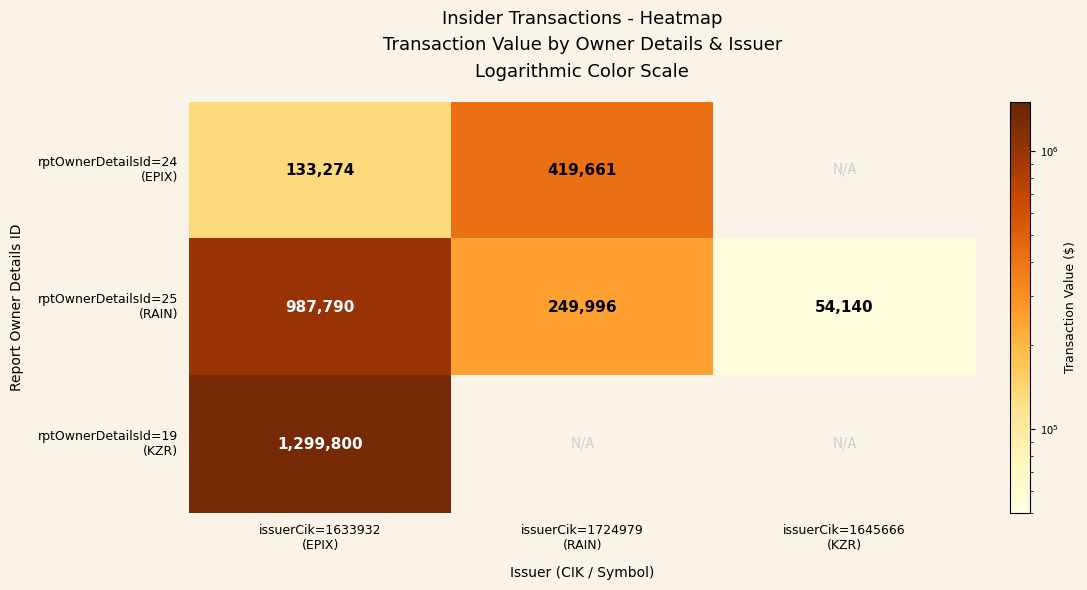

The rptOwnerDetailsId=25 (RAIN) series shows 249996.0 at issuerCik=1724979 (RAIN). True or false?

True